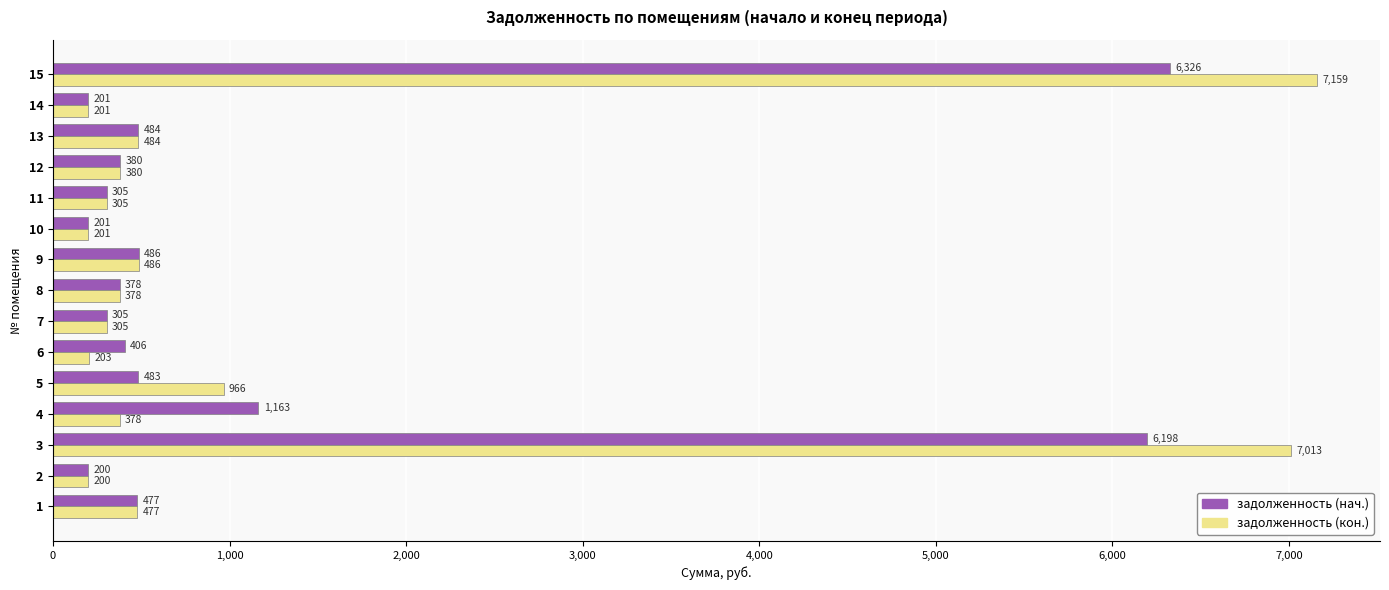

At which label is задолженность (нач.) closest to 3263?

4